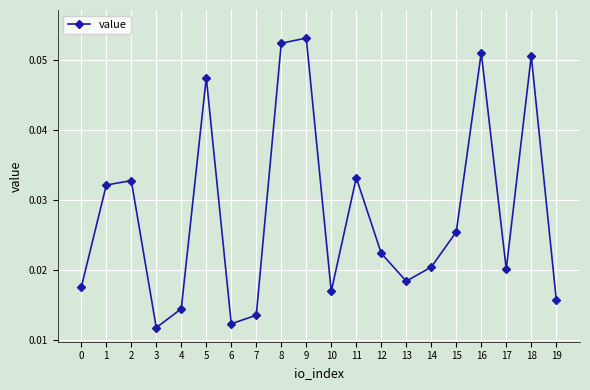

Does the chart have visible grid lines?

Yes